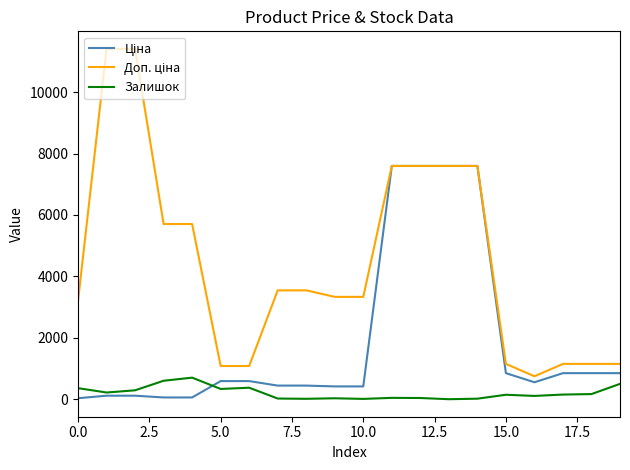

What is the maximum value shown in the chart?

11410.0